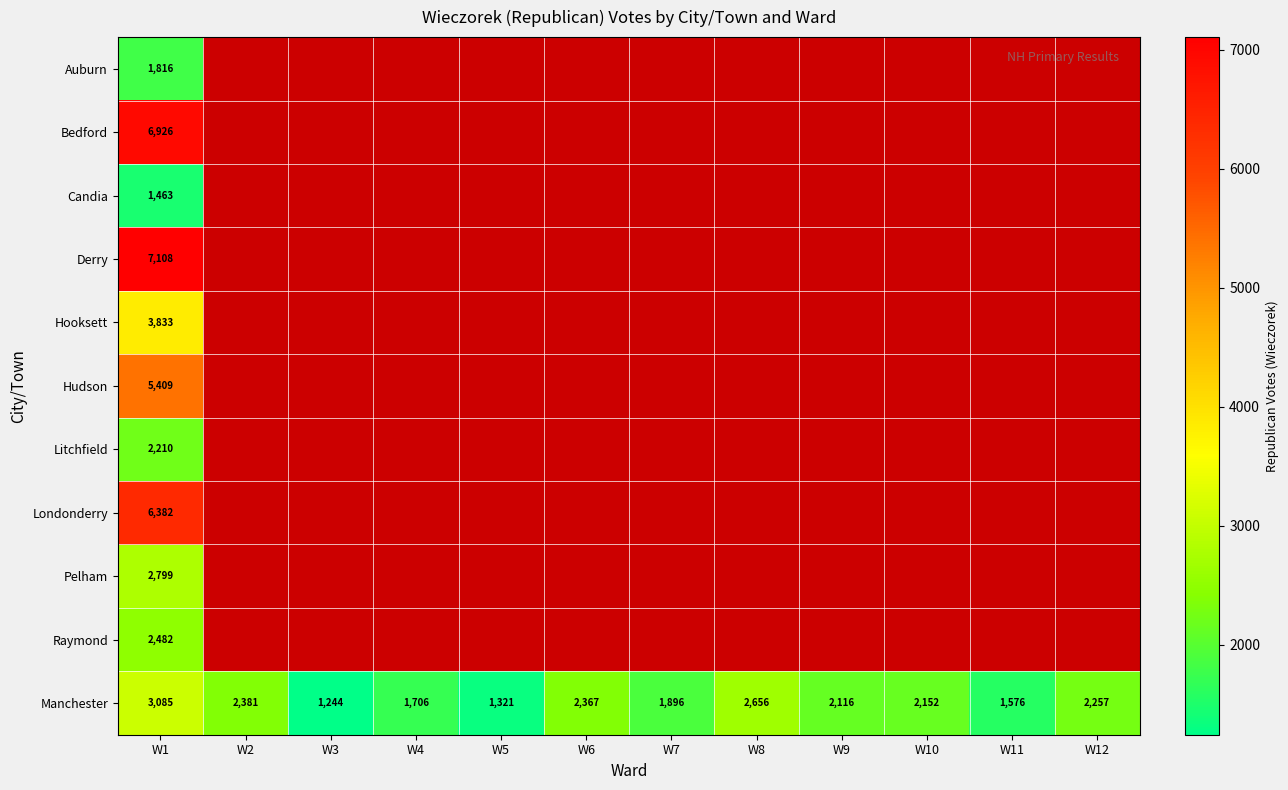

Is it true that Candia equals 520 at W1?

False